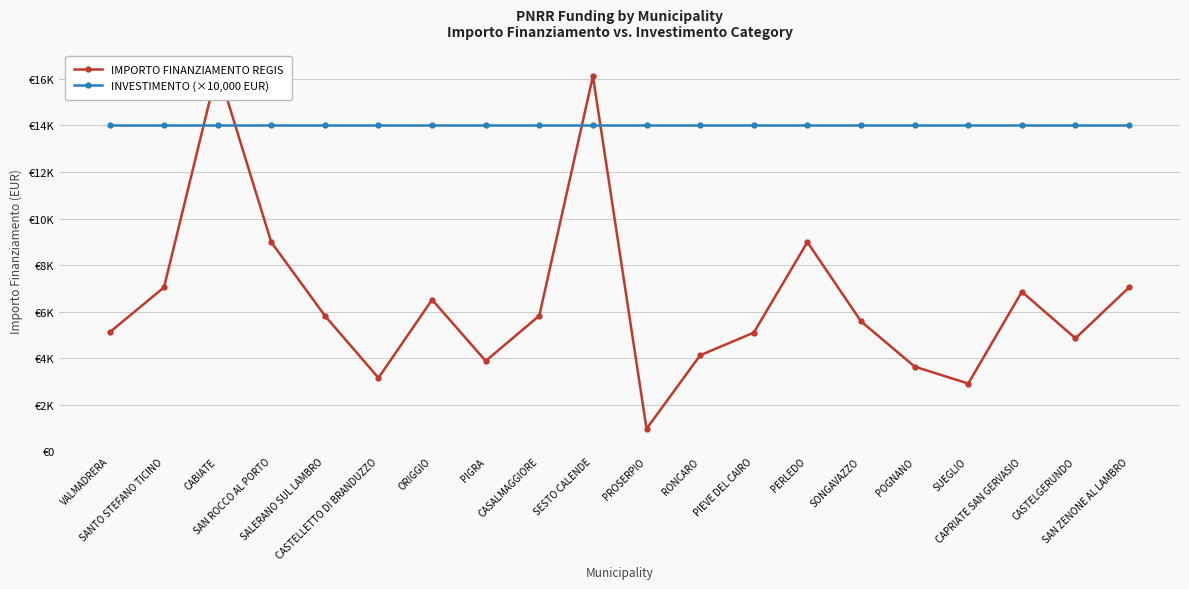

True or false: INVESTIMENTO (×10,000 EUR) has a value of 14000 at SAN ROCCO AL PORTO.

True